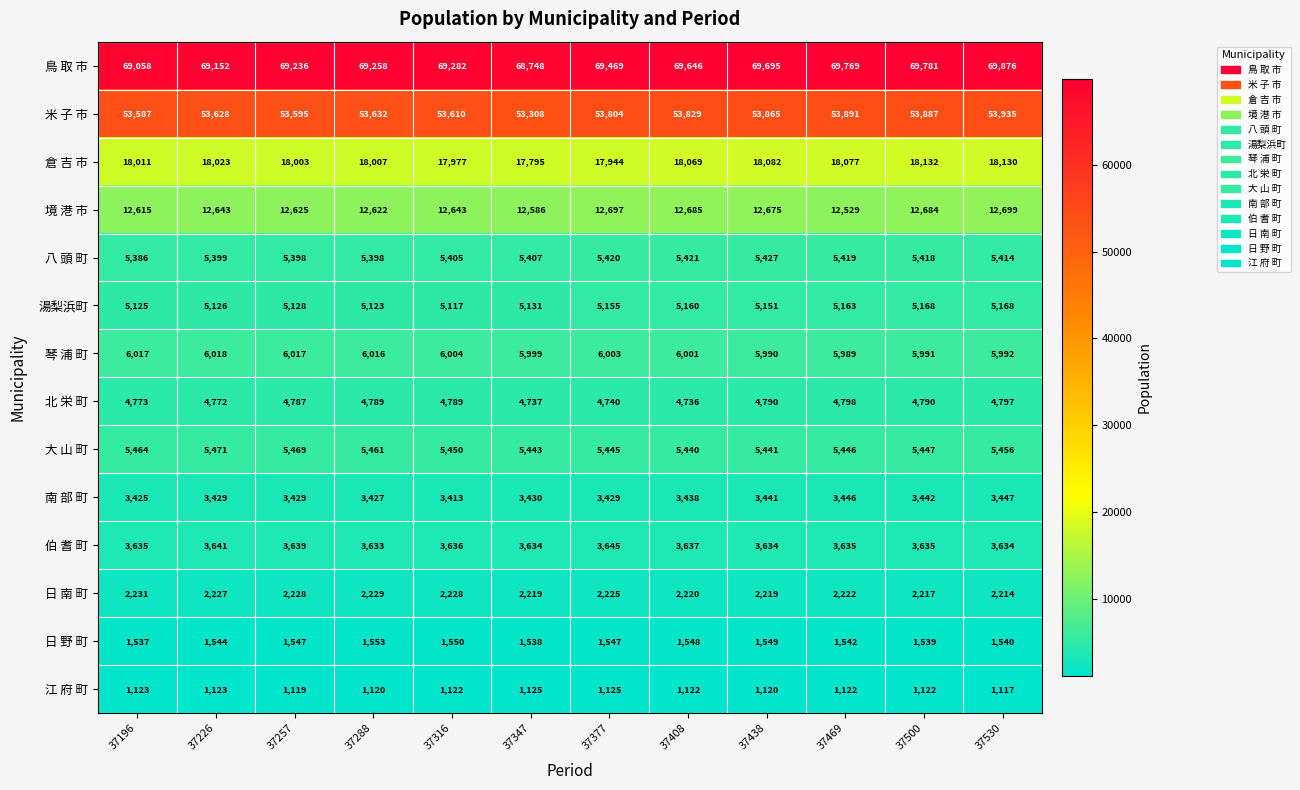

At which category is the sum across all series the highest?

37530